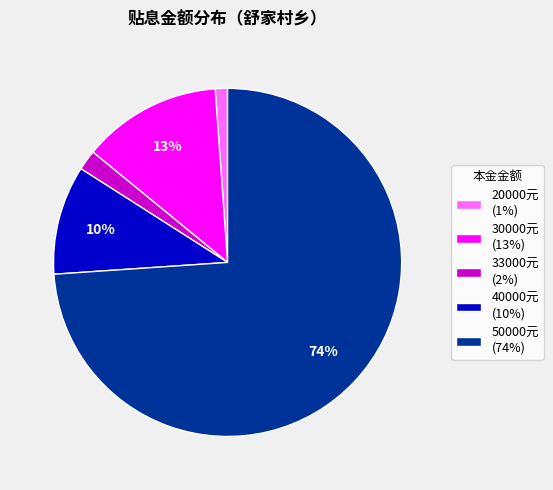

Which slice is the smallest?

20000元 (1%)